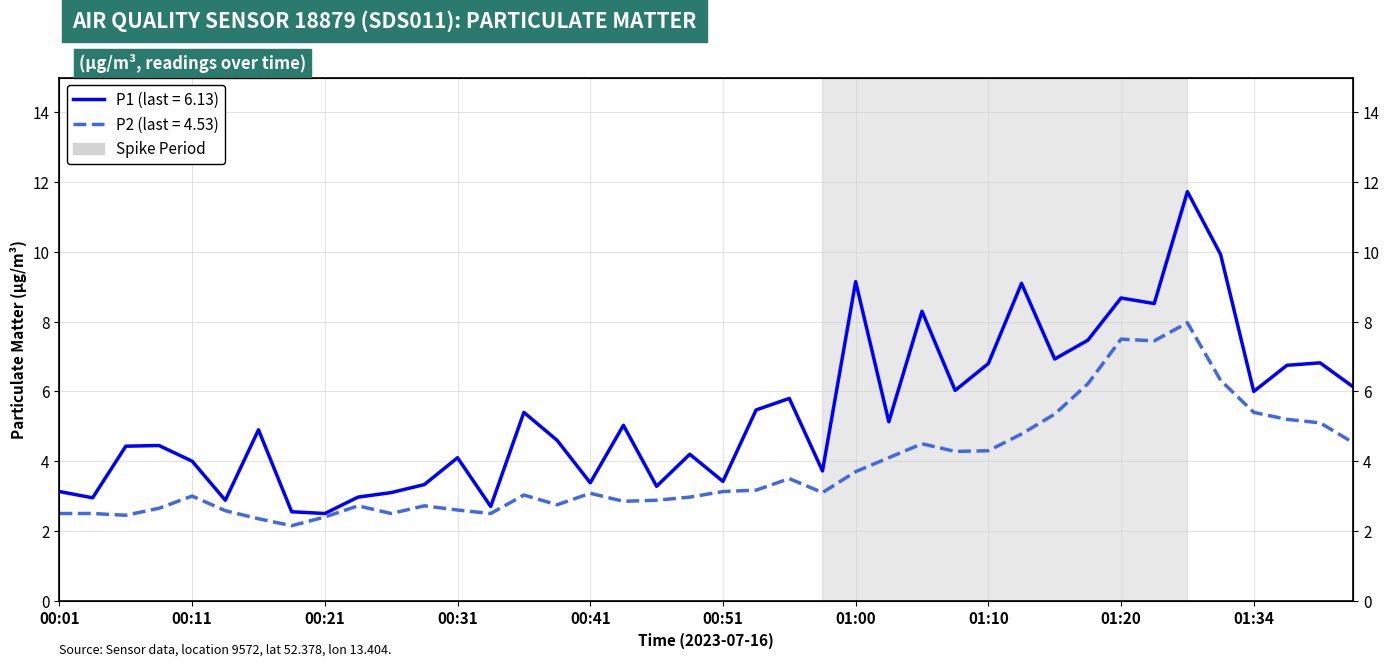

The value of P2 at 01:03 is 4.1. True or false?

True